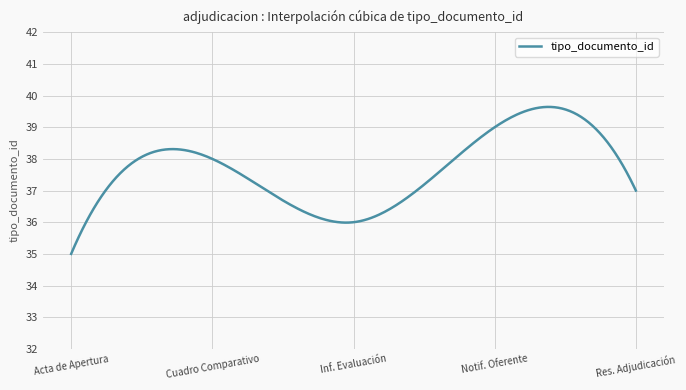

What is the maximum value shown in the chart?

39.6